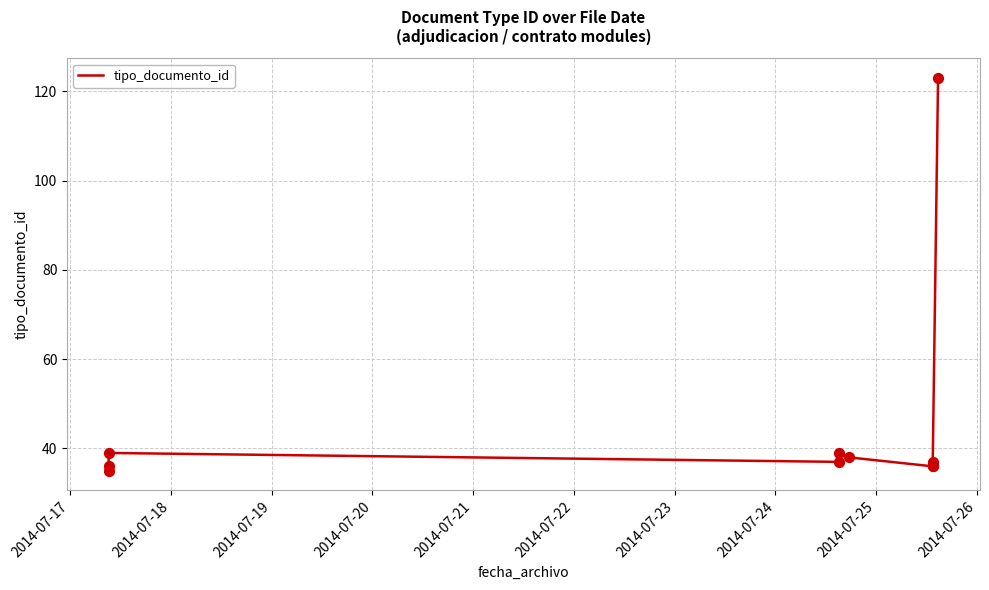

What is the ratio of the value at 2014-07-23 to the value at 2014-07-24?

1.0